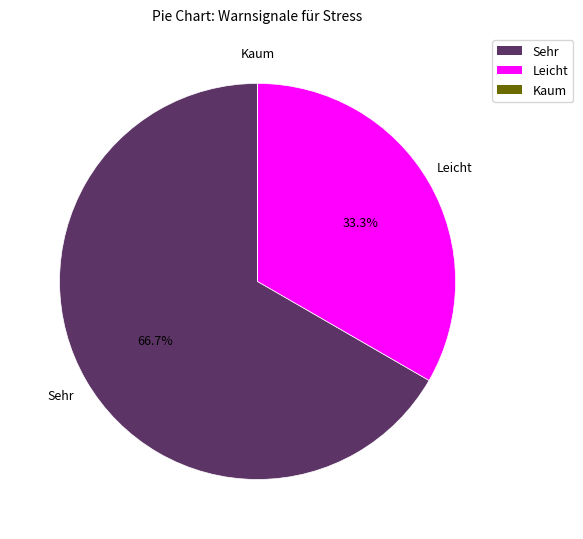

What is the largest slice in the pie chart?

Sehr